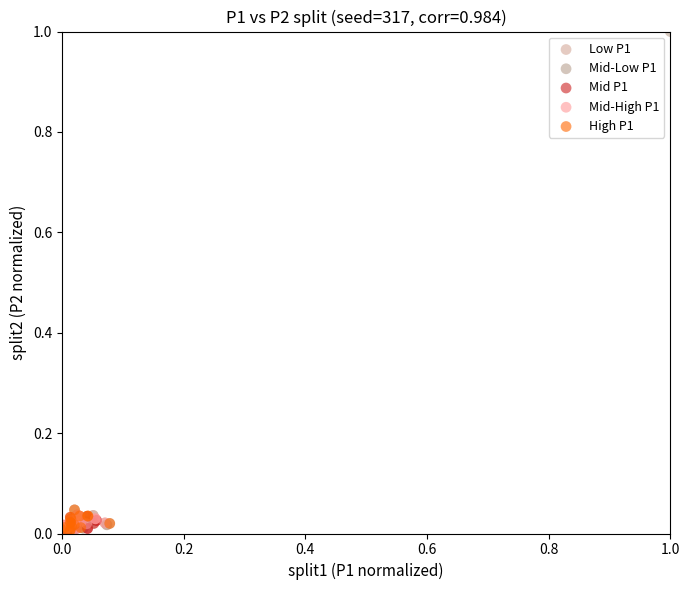

Which series has the largest Y range (max minus min)?

Mid-Low P1